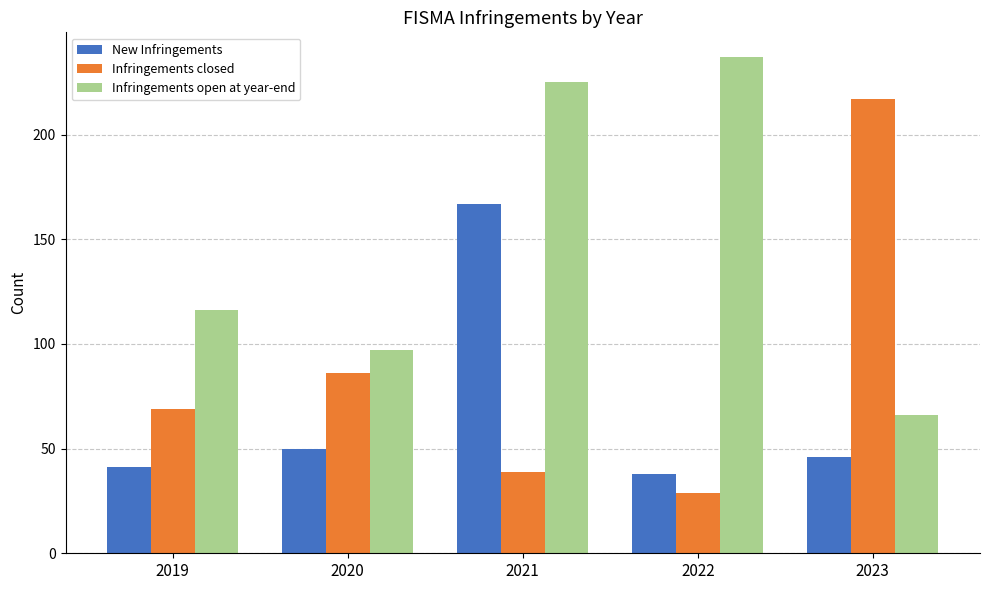

Reading left to right, transcribe all the data shown in this chart.

New Infringements: 2019=41	2020=50	2021=167	2022=38	2023=46
Infringements closed: 2019=69	2020=86	2021=39	2022=29	2023=217
Infringements open at year-end: 2019=116	2020=97	2021=225	2022=237	2023=66